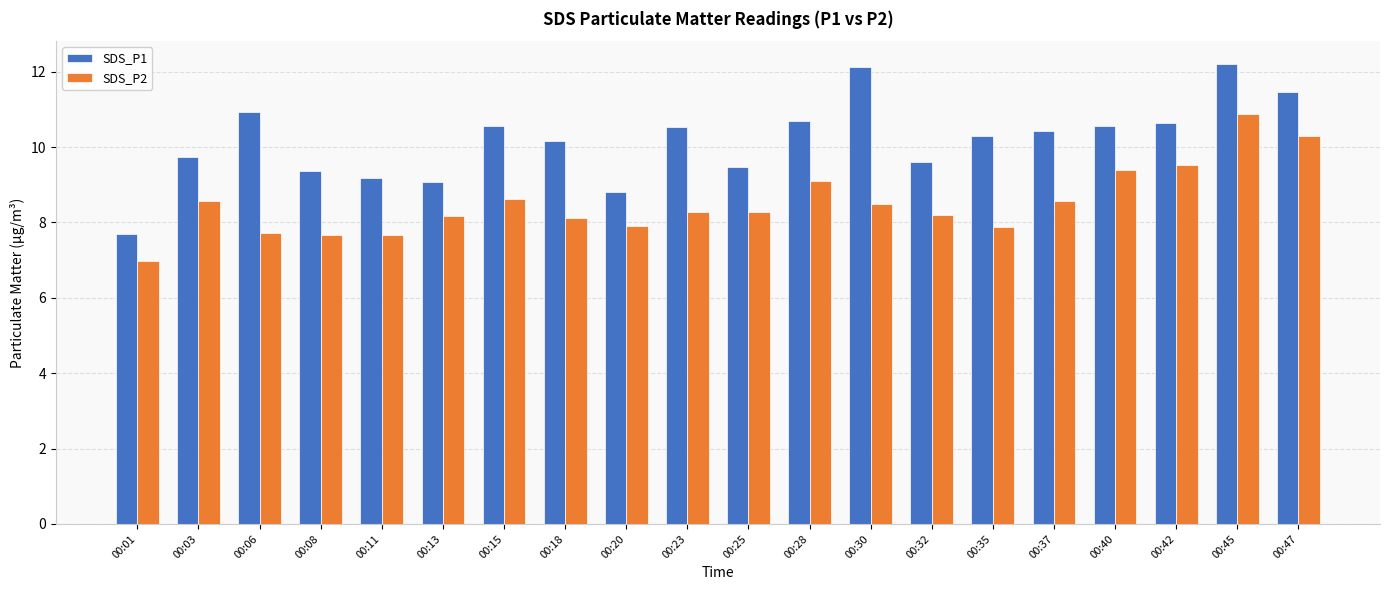

What is the value of the SDS_P1 bar at the 11th from the left?

9.5